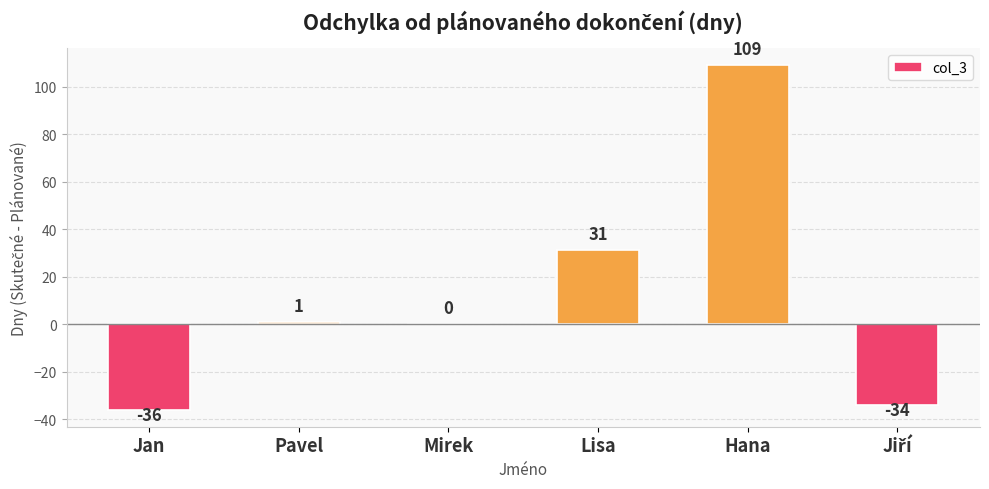

Count the number of categories in the chart.

6